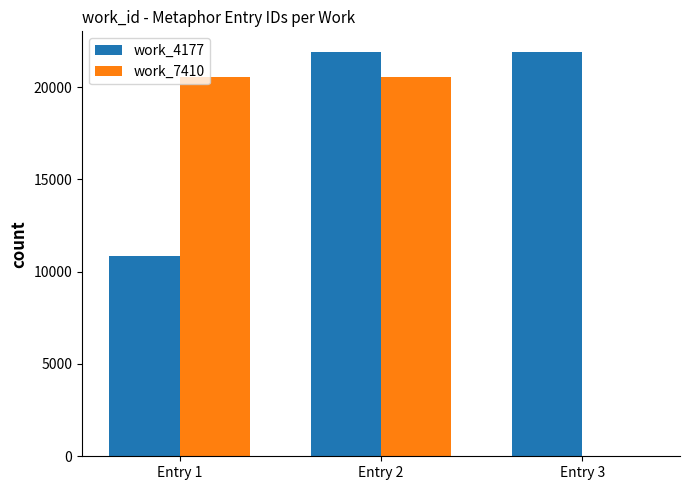

At which category is the sum across all series the highest?

Entry 2